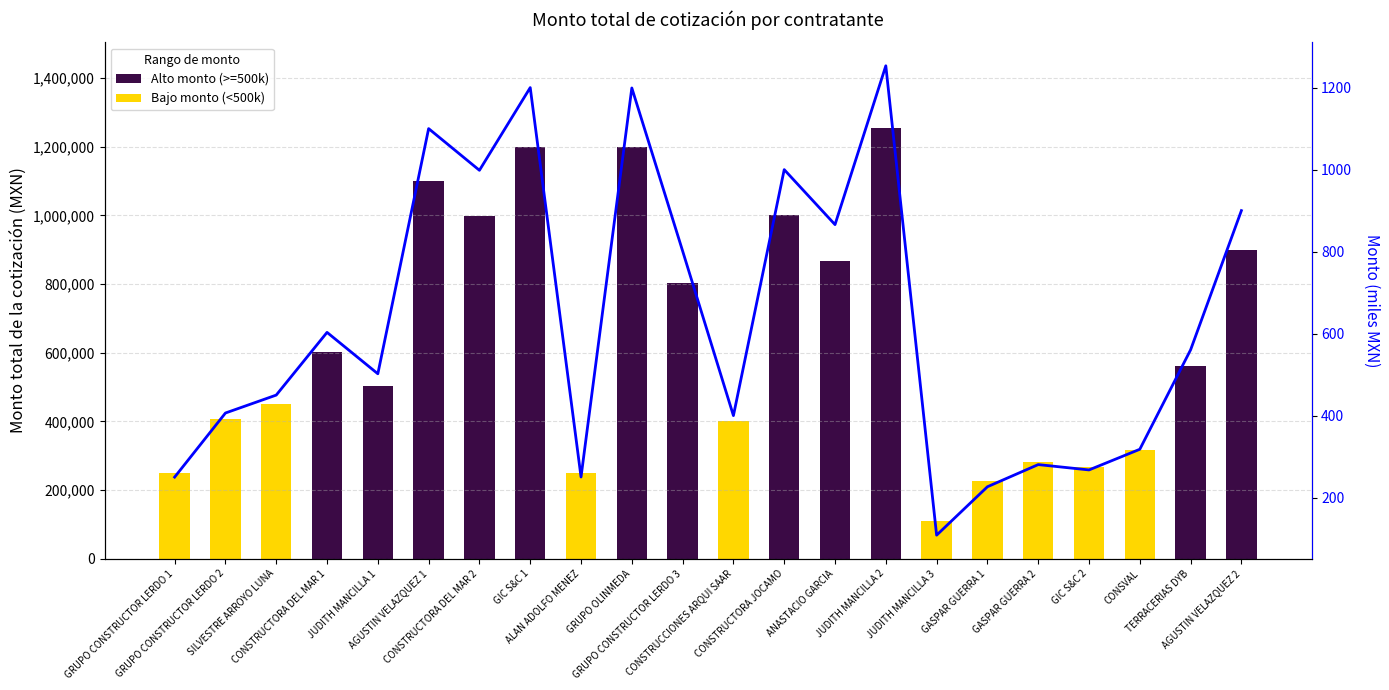

What is the sum of all Monto (miles) values?

13940.9